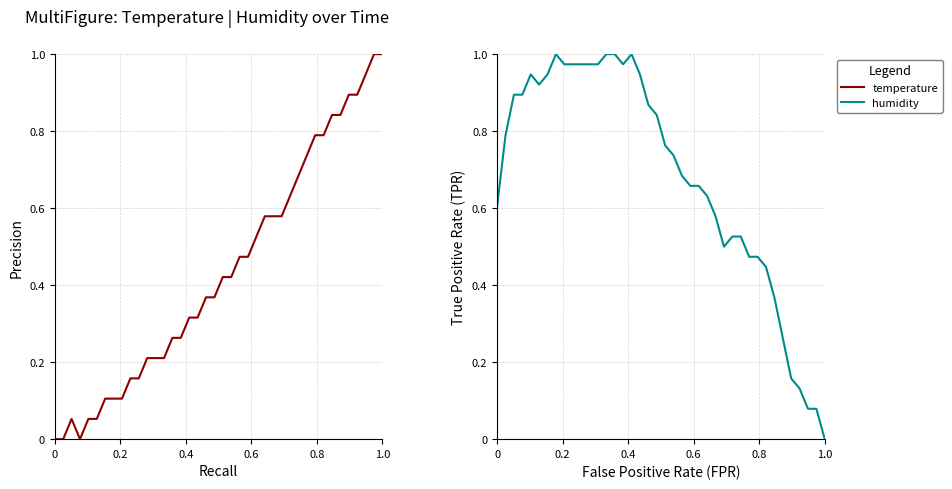

What is the highest value of the temperature series?

1.0